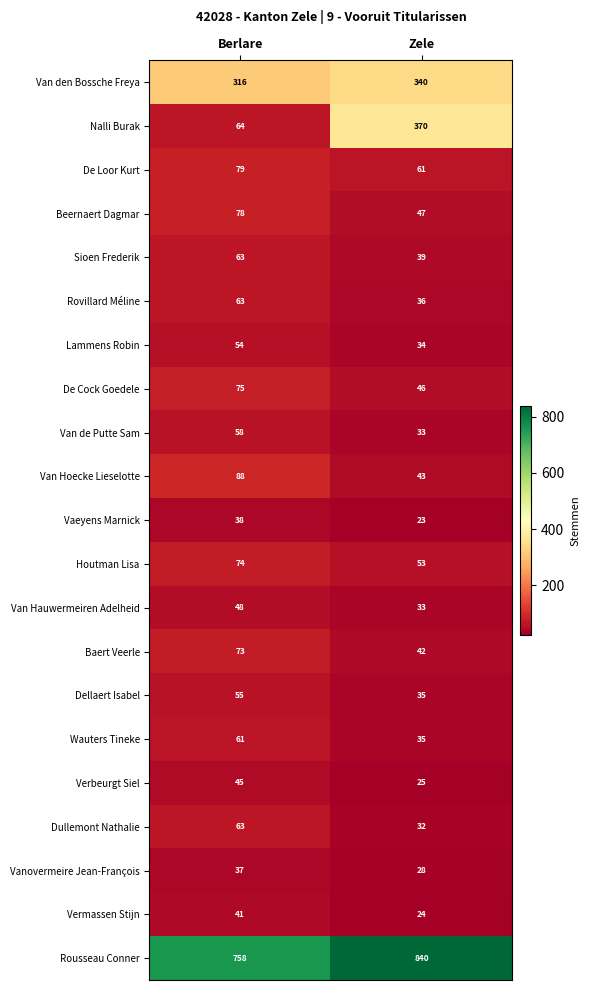

What is the approximate value of Vermassen Stijn at Zele, to the nearest 10?

20